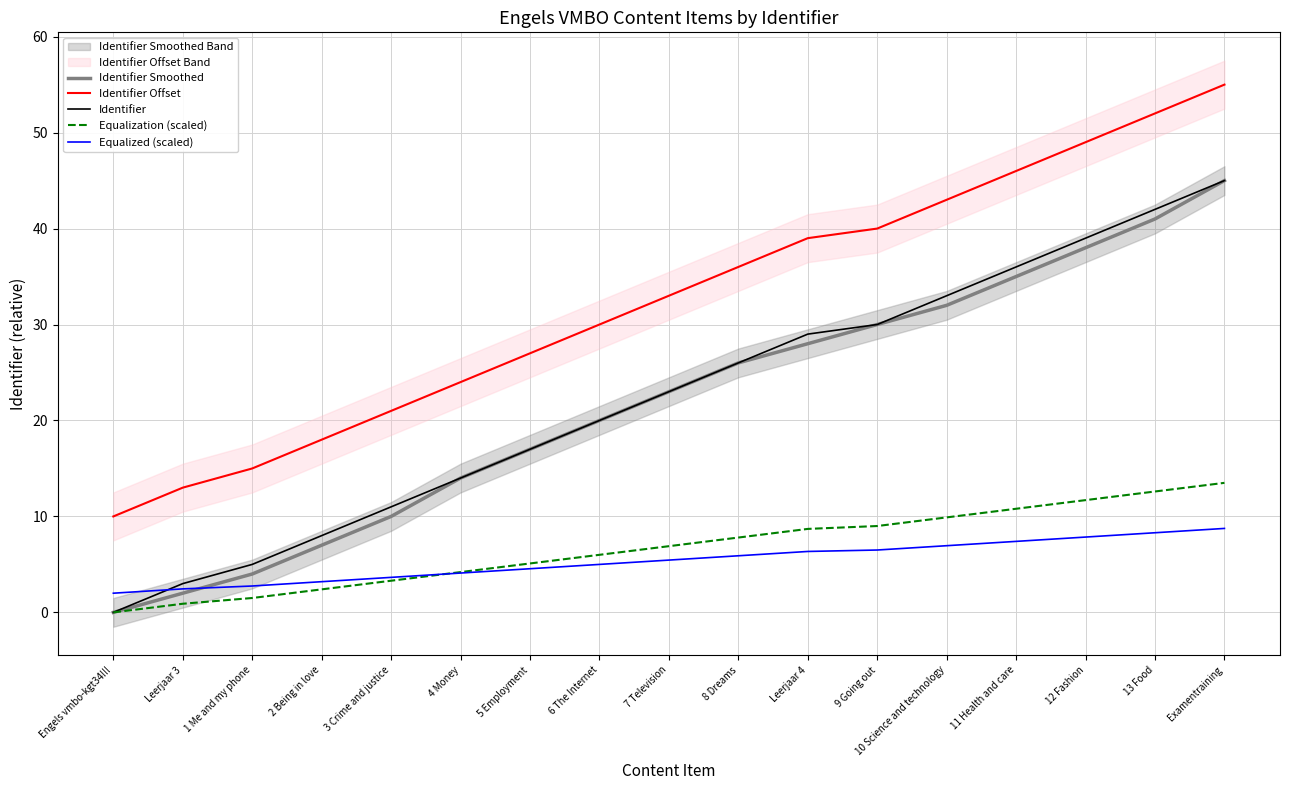

Which label corresponds to the largest value in the chart?

Examentraining